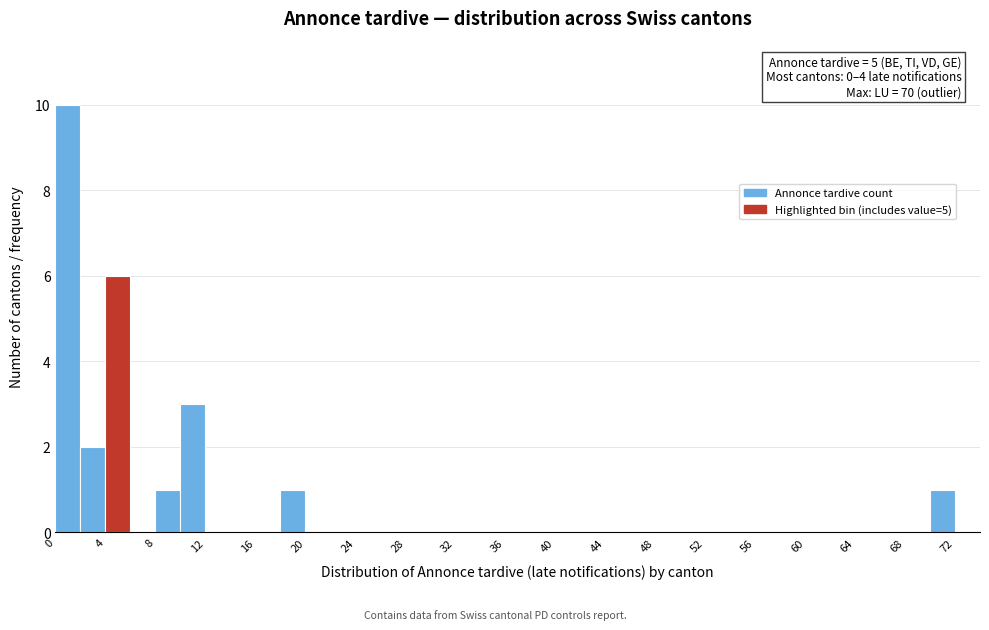

Over which range of the x-axis is the bar tallest?

0 to 2